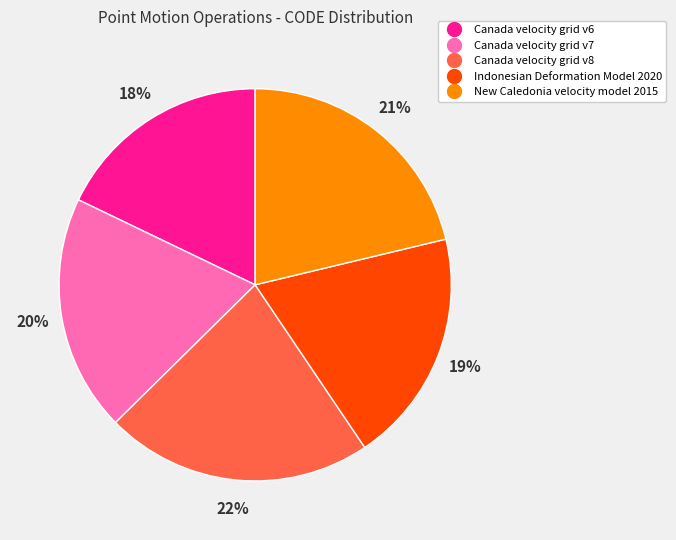

To the nearest percent, what portion does Canada velocity grid v6 represent?

18%